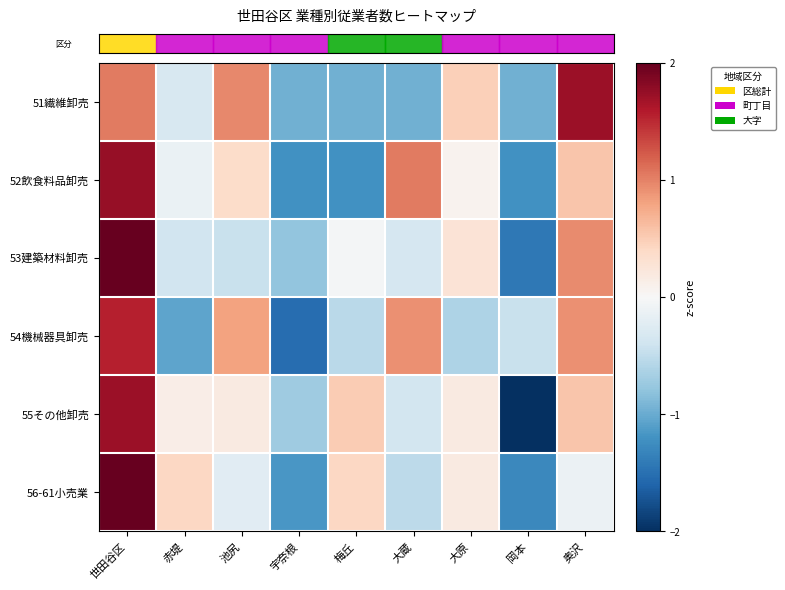

What is the spread (max minus min) of values at 岡本?

1.7